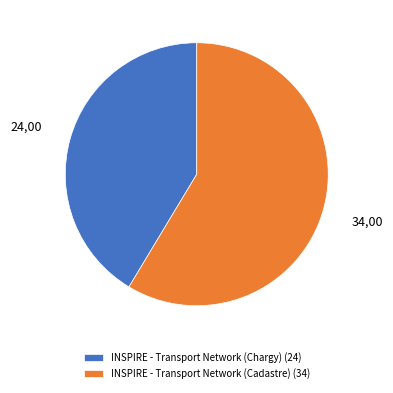

Do INSPIRE - Transport Network (Cadastre) and INSPIRE - Transport Network (Chargy) together represent more than half of the pie?

Yes